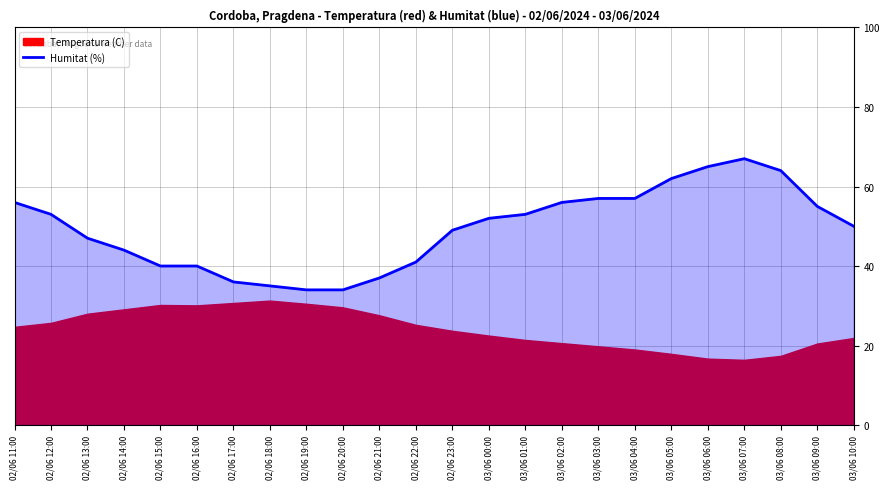

How many categories are shown in the chart?

24